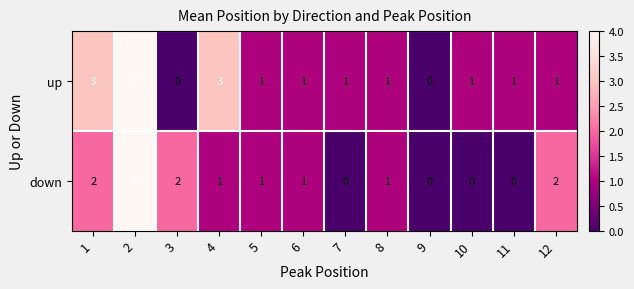

Count the up values in the range 1 to 3.

9